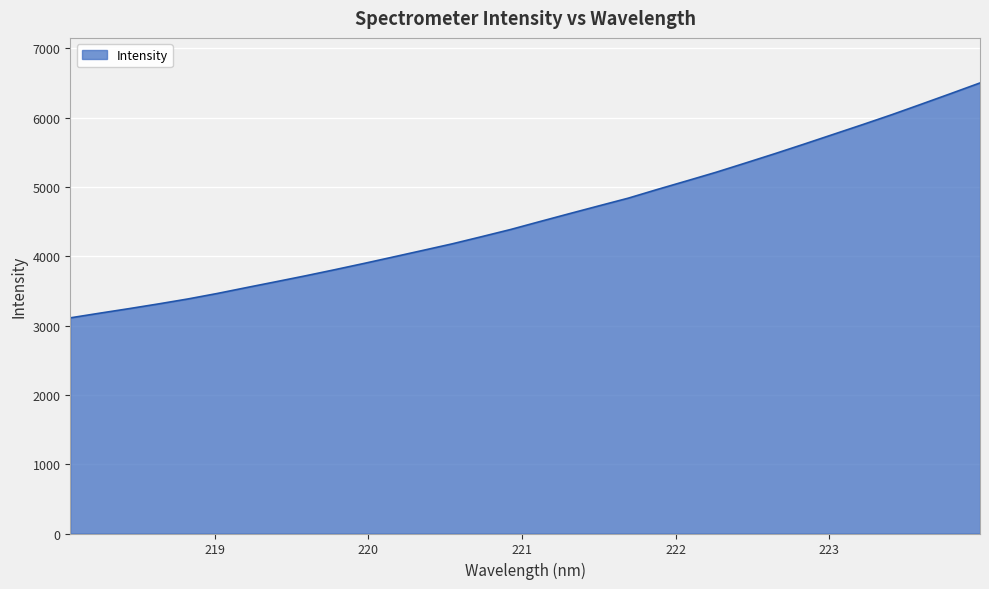

What is the minimum value shown in the chart?

3111.7